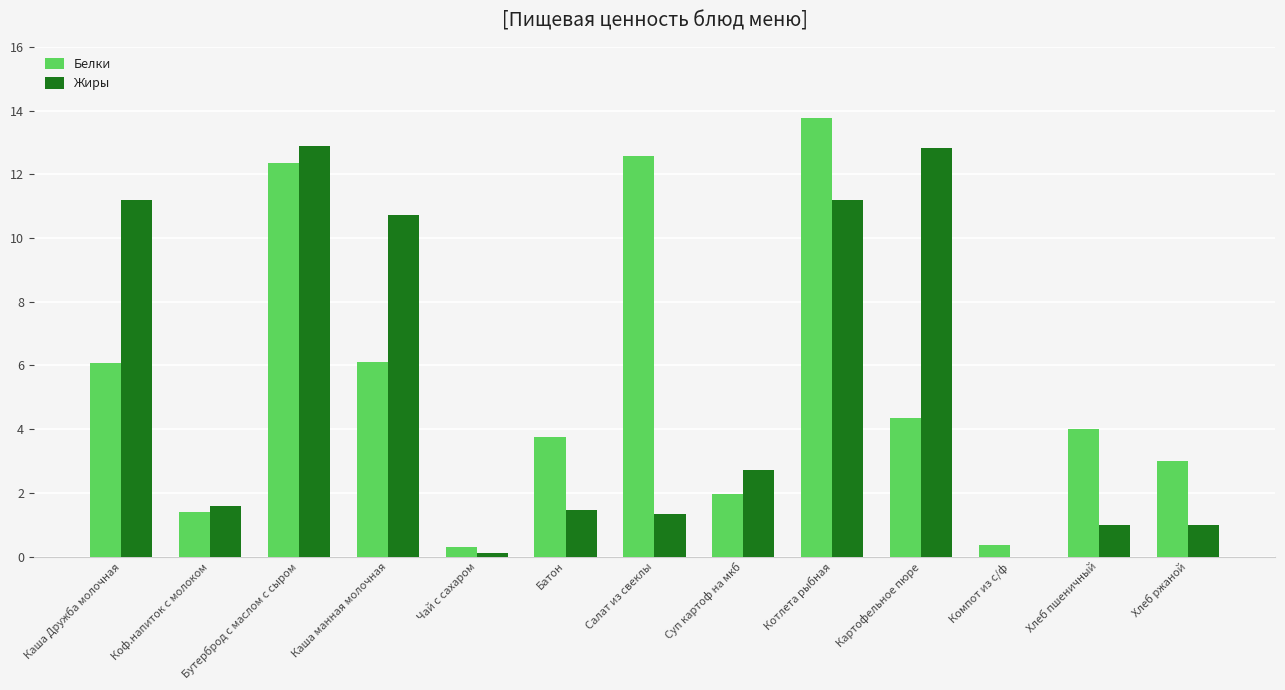

What is the sum of the Белки values at Коф.напиток с молоком and Котлета рыбная?

15.2